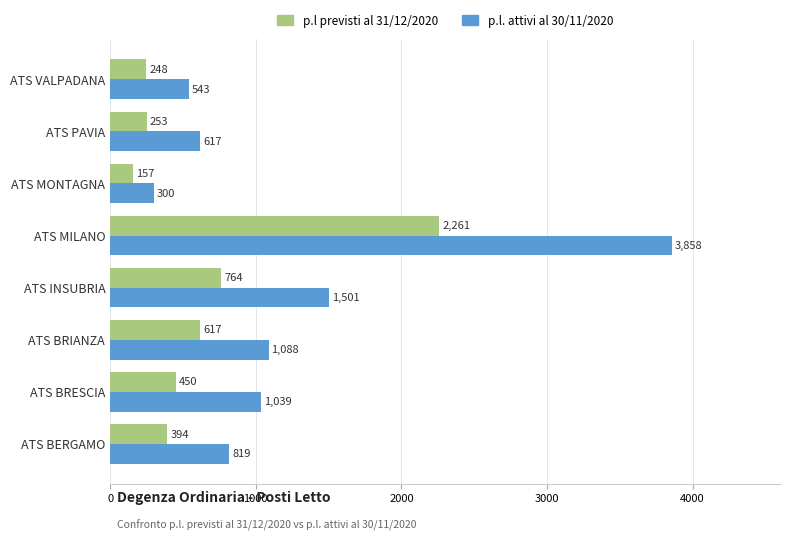

Rank the series by their average value, from lowest to highest.

p.l previsti al 31/12/2020, p.l. attivi al 30/11/2020